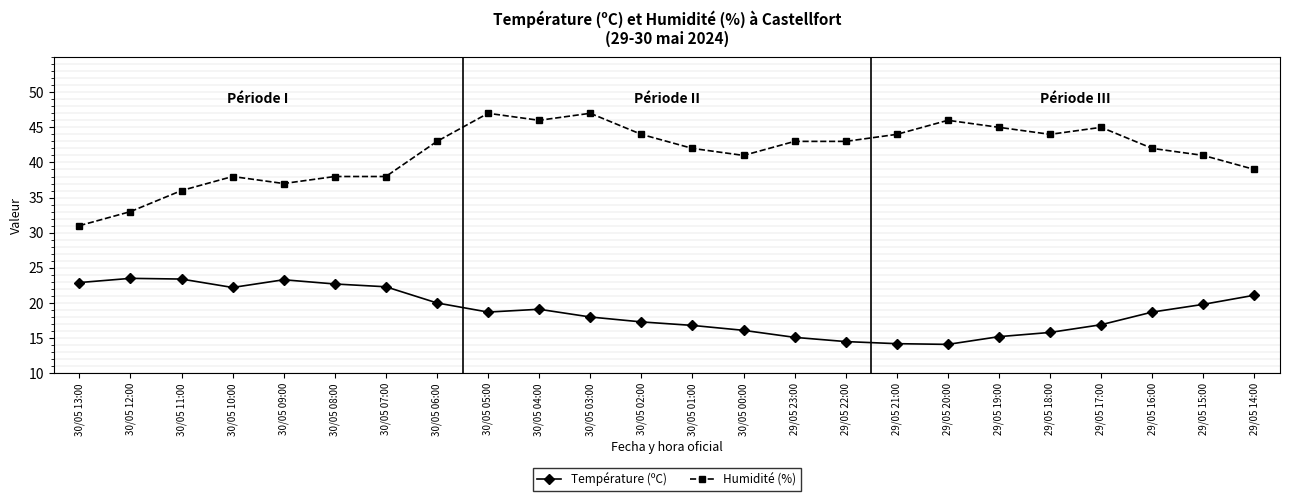

The value of Humidité (%) at 29/05 19:00 is 76.2. True or false?

False